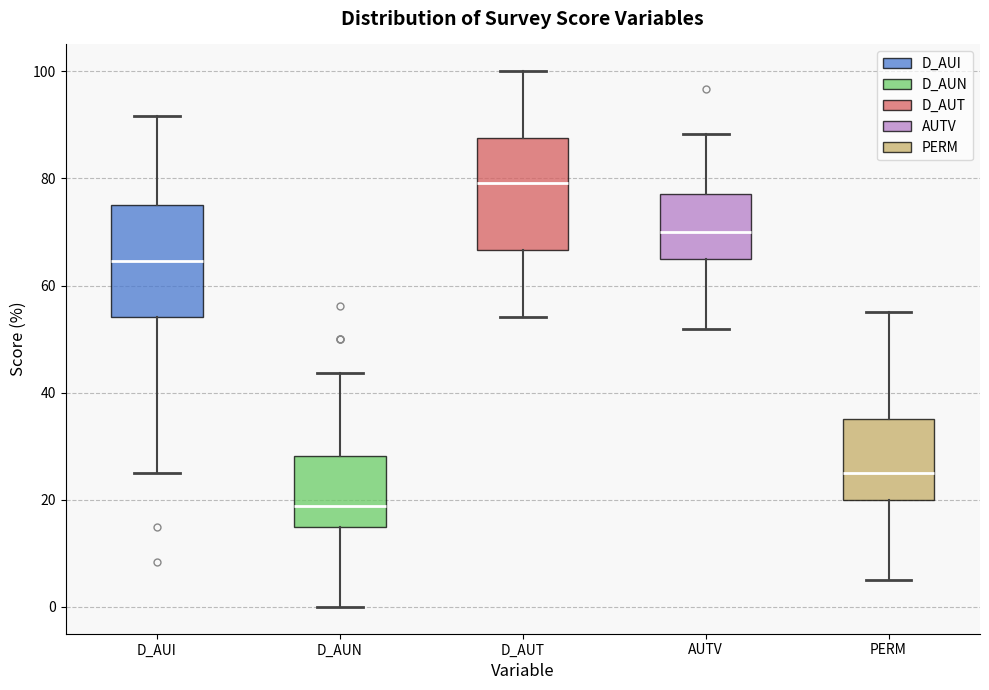

Reading left to right, transcribe this box plot: for each box, give where its median line is, the range the box spans, and where its two whiskers end, as read against the y-axis. The values are not printed on the chart, so give them approximately, as read against the axis.

D_AUI: median 64, box 54 to 76, whiskers 26 to 92
D_AUN: median 18, box 14 to 28, whiskers 0 to 44
D_AUT: median 80, box 66 to 88, whiskers 54 to 100
AUTV: median 70, box 66 to 78, whiskers 52 to 88
PERM: median 26, box 20 to 36, whiskers 6 to 56